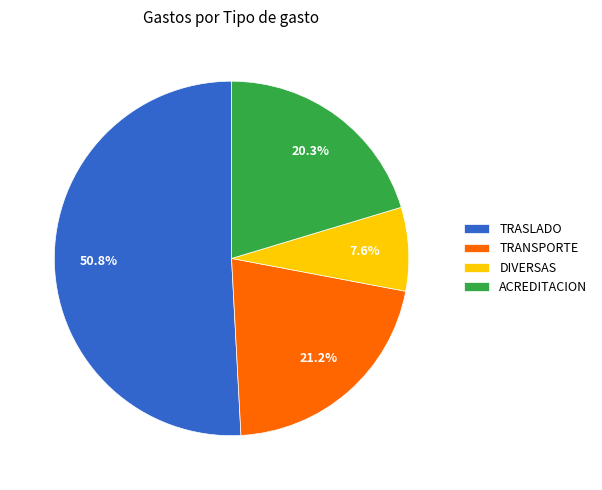

How many slices are in this pie chart?

4